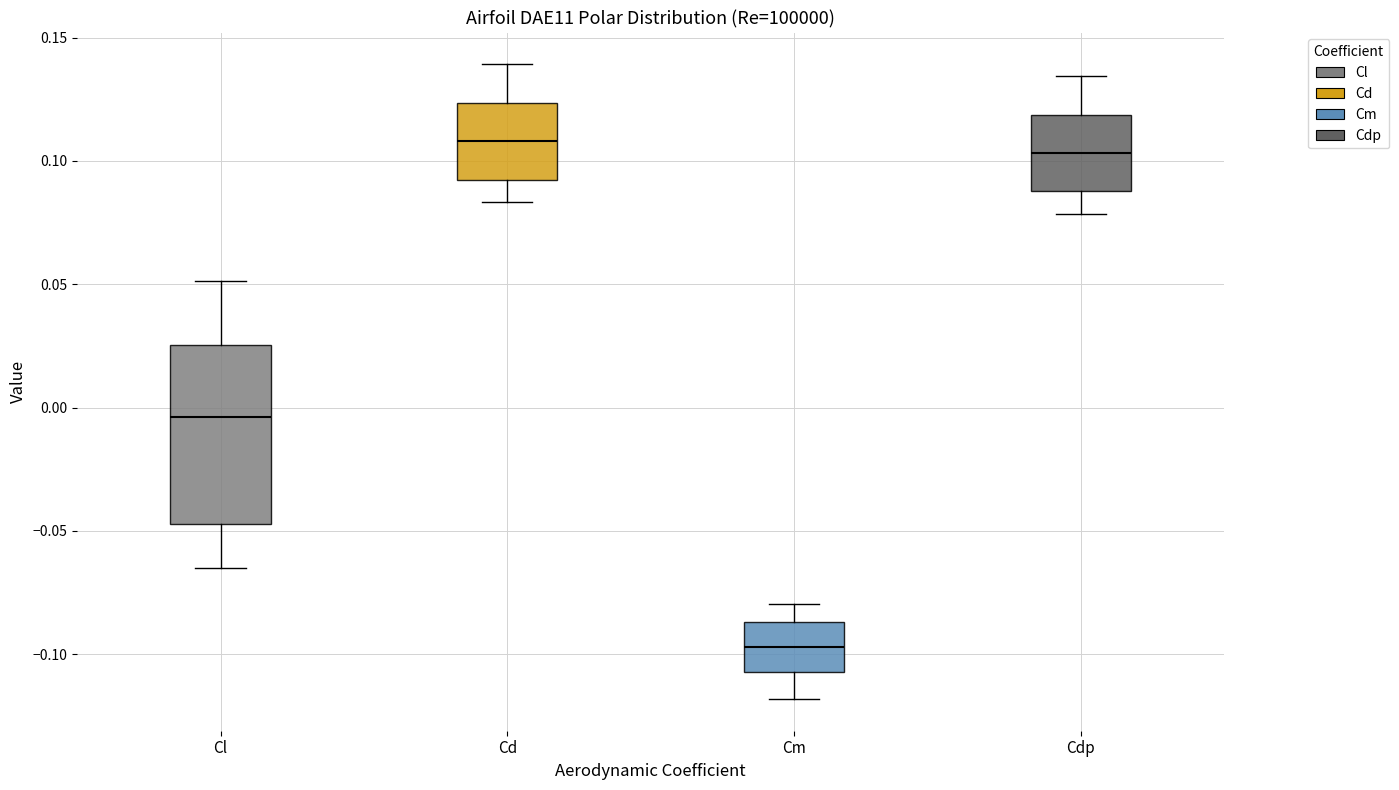

Which box is the tallest, from its lower edge to its upper edge?

Cl